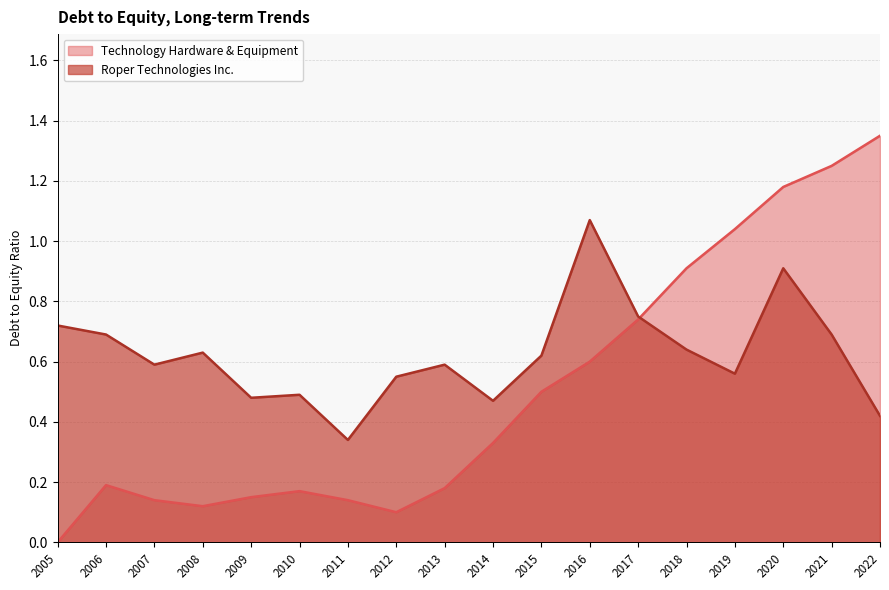

At which category does the chart reach its peak across all series?

2022